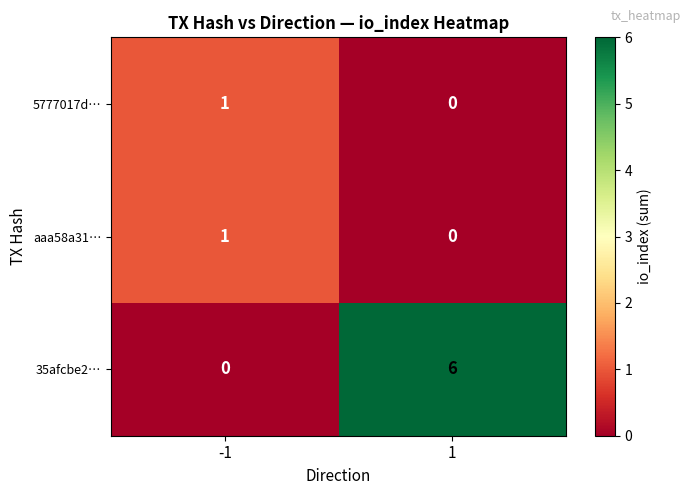

What is the average value of the 35afcbe2… series?

3